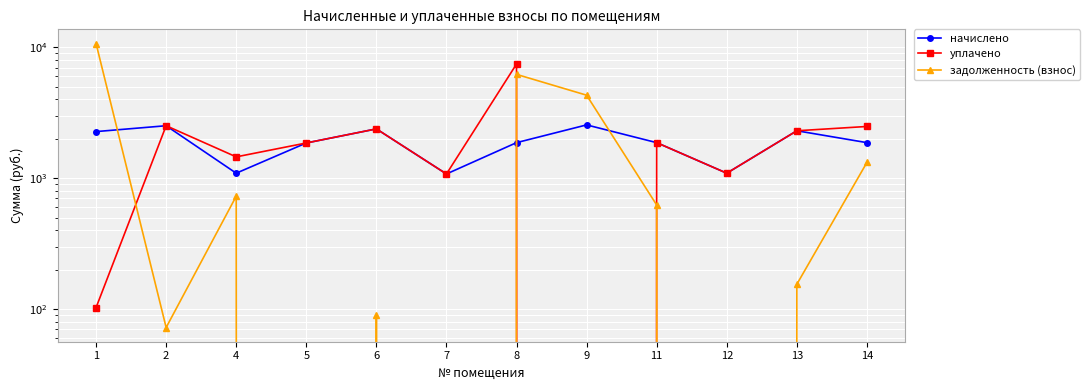

In начислено, how many points are higher than both neighbors (excluding endpoints)?

4